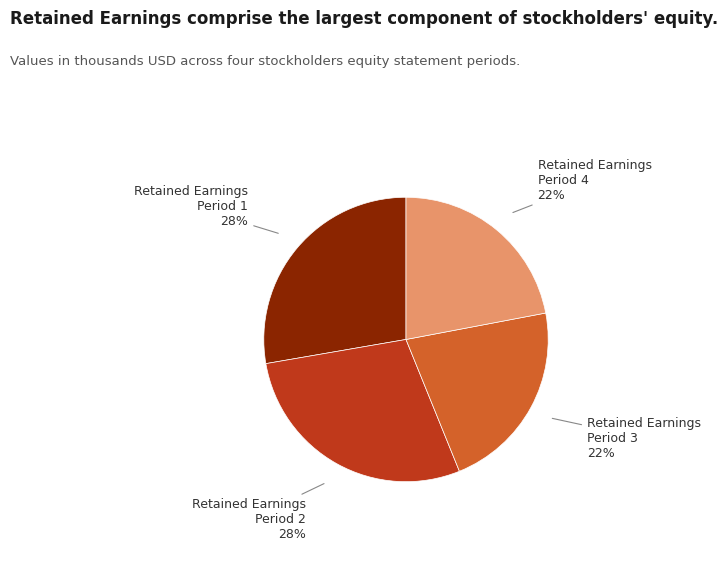

To the nearest percent, what percentage of the pie is Retained Earnings Period 4 22%?

22%